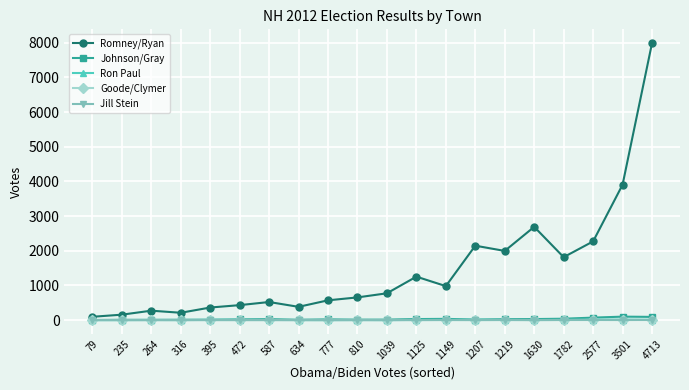

What is the value of the Ron Paul point at the 14th from the left?

9